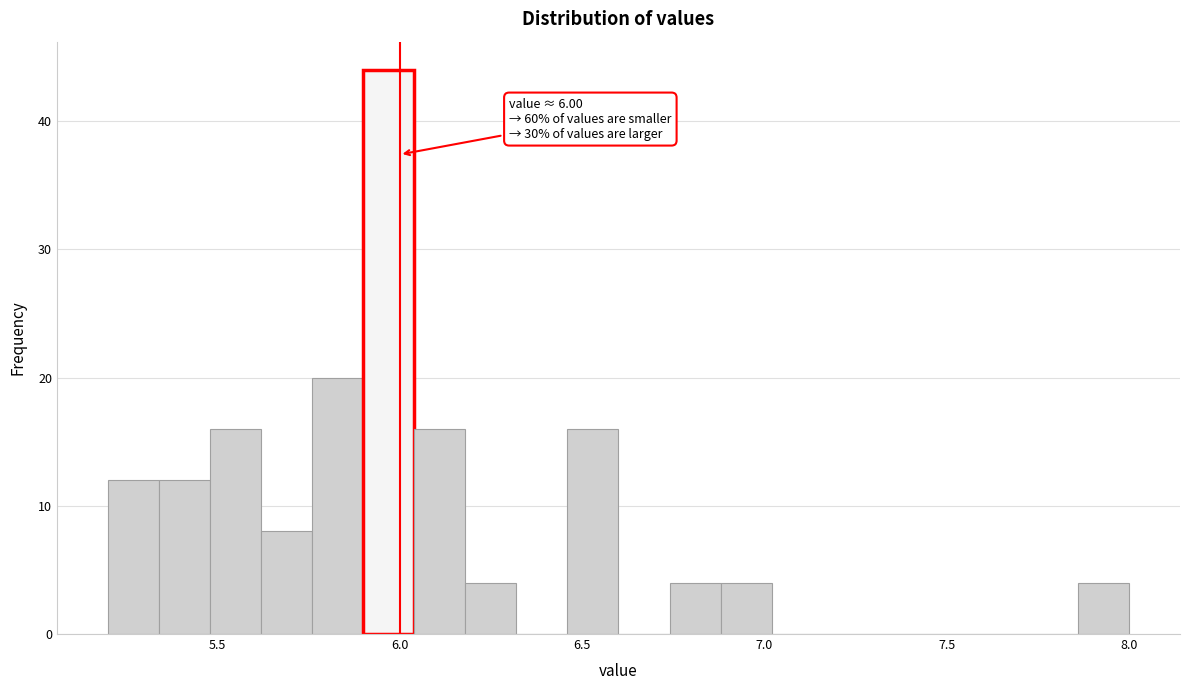

Around what value on the x-axis is the tallest bar? Give the approximate position of its centre, as read against the axis.

5.95